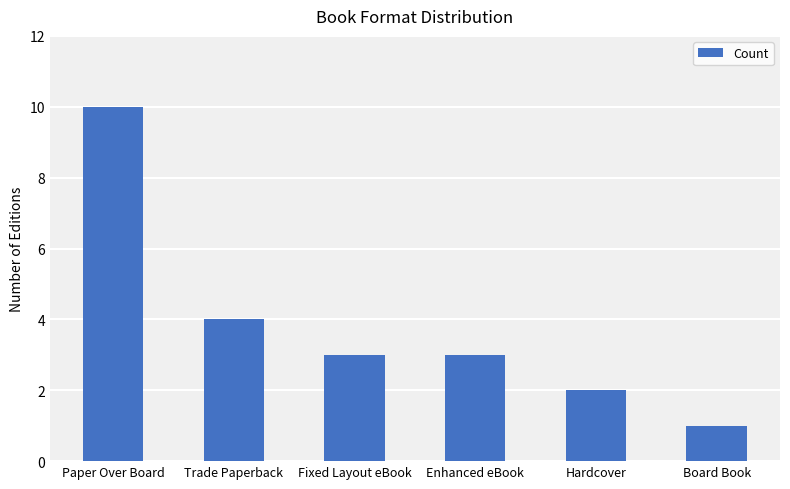

At which label is the value closest to 5?

Trade Paperback